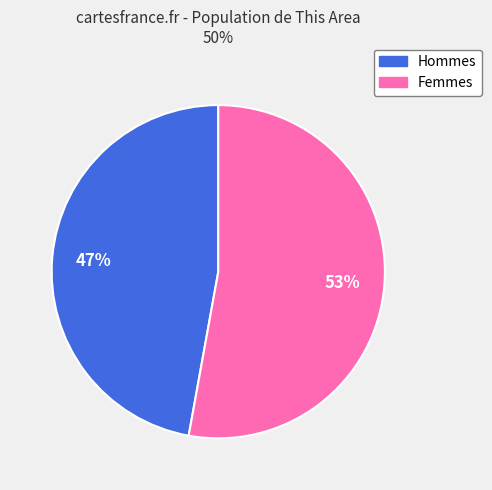

Does any single category account for the majority?

Yes